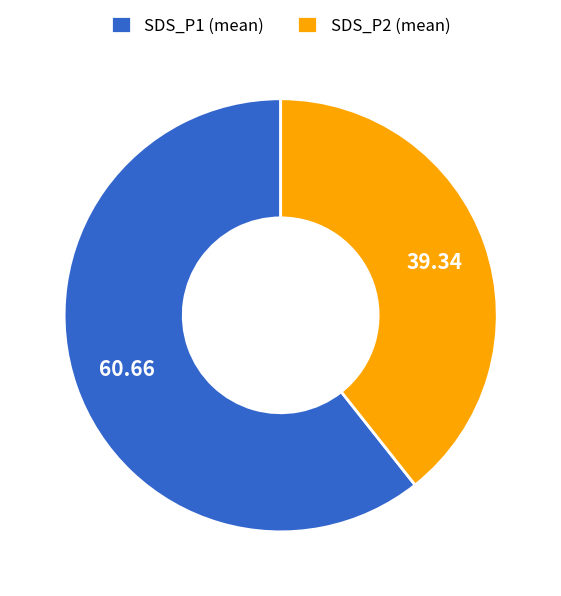

Do SDS_P1 (mean) and SDS_P2 (mean) together represent more than half of the pie?

Yes